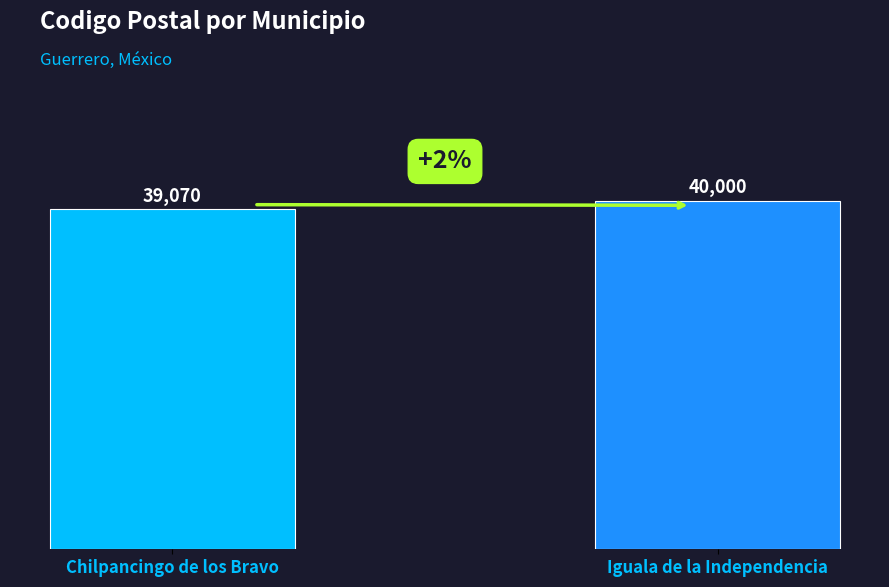

Count the number of data series in this chart.

1